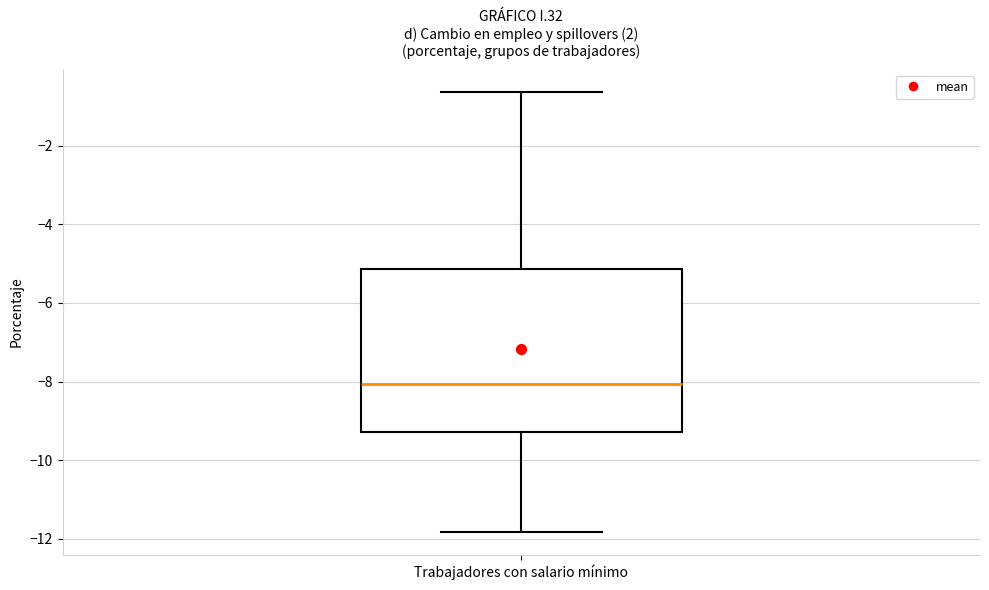

Transcribe this box plot: give where the median line is, the range the box spans, and where the two whiskers end, as read against the y-axis. The values are not printed on the chart, so give them approximately, as read against the axis.

median -8.0, box -9.2 to -5.2, whiskers -11.8 to -0.6